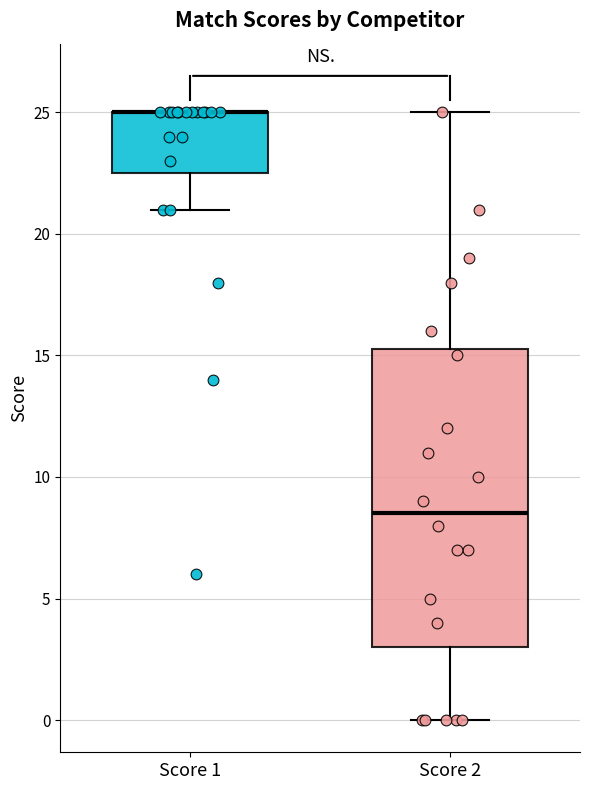

Where is the upper edge of the box for Score 2 on the y-axis? The values are not printed on the chart, so give them approximately, as read against the axis.

15.5